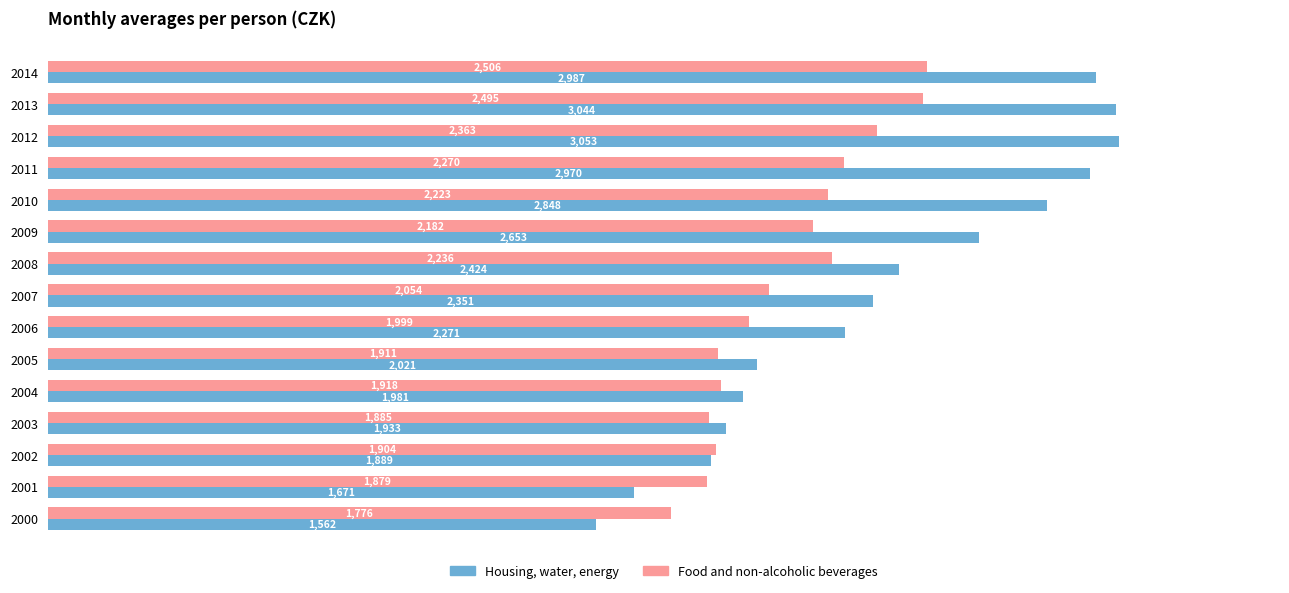

What is the spread (max minus min) of values at 2002?

15.0